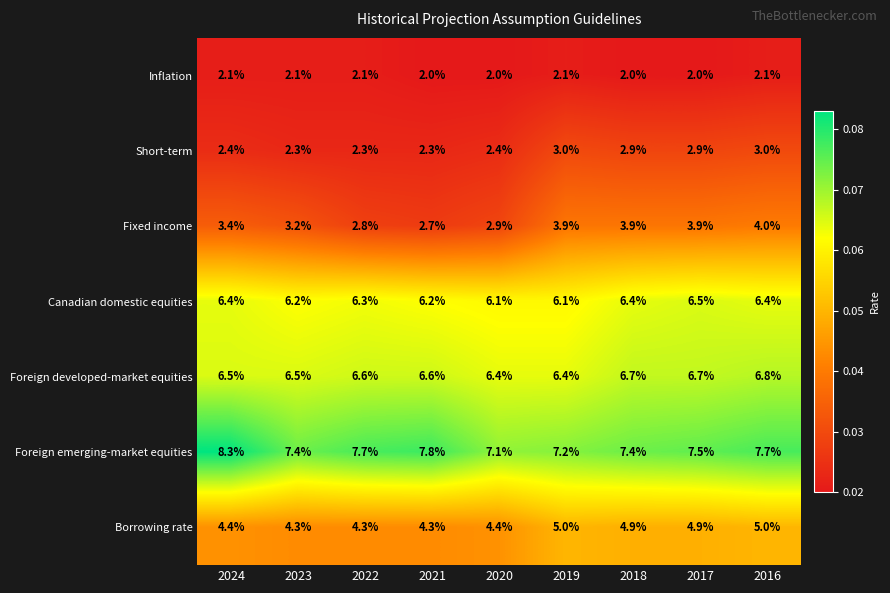

What is the maximum value shown in the chart?

8.3